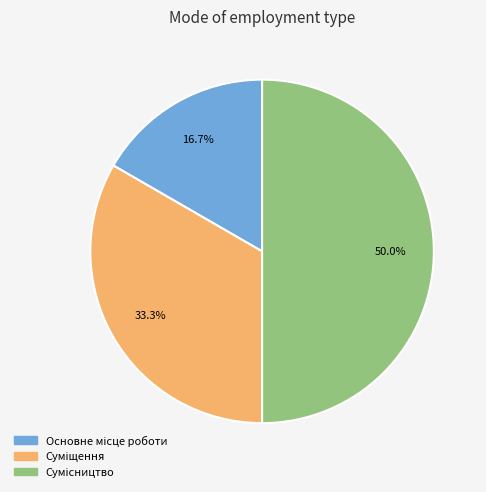

To the nearest percent, what portion does Сумісництво represent?

50%